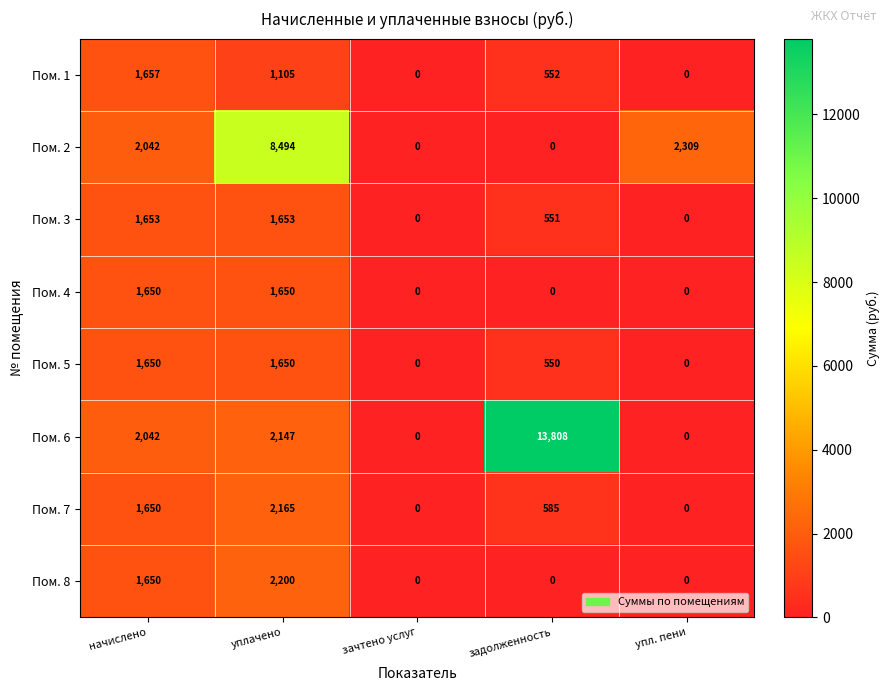

What is the difference between the highest and lowest values at начислено?

392